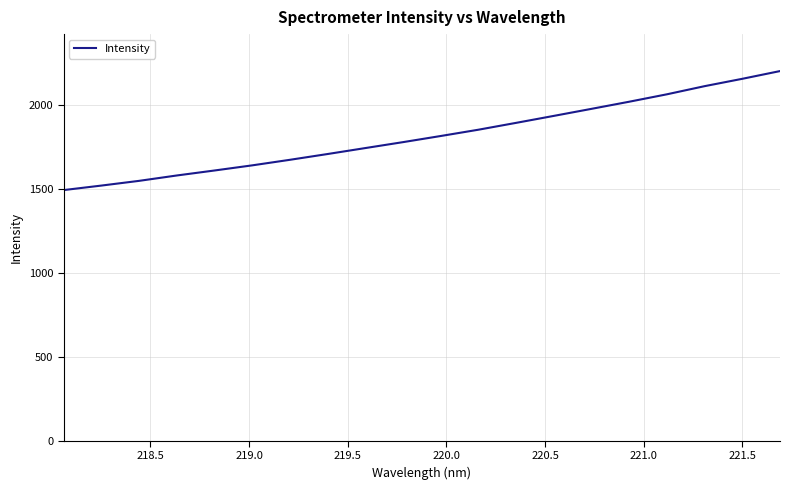

What is the minimum value shown in the chart?

1492.0